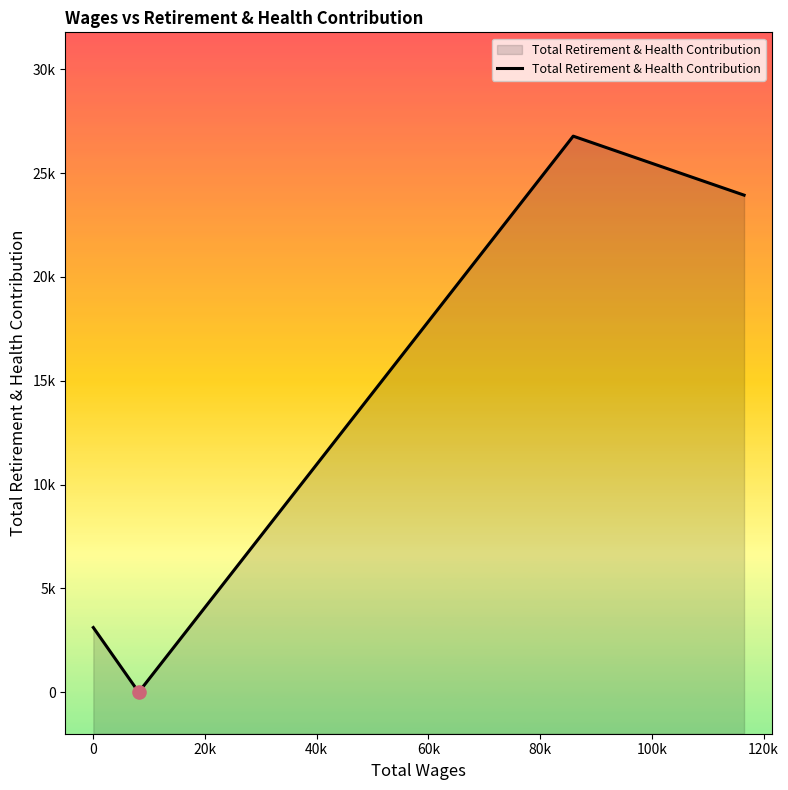

Which has a higher value, 20k or -20000?

20k